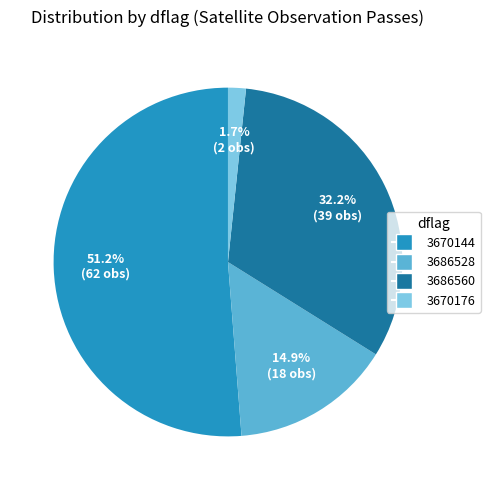

Which category has the smallest portion of the pie?

3670176